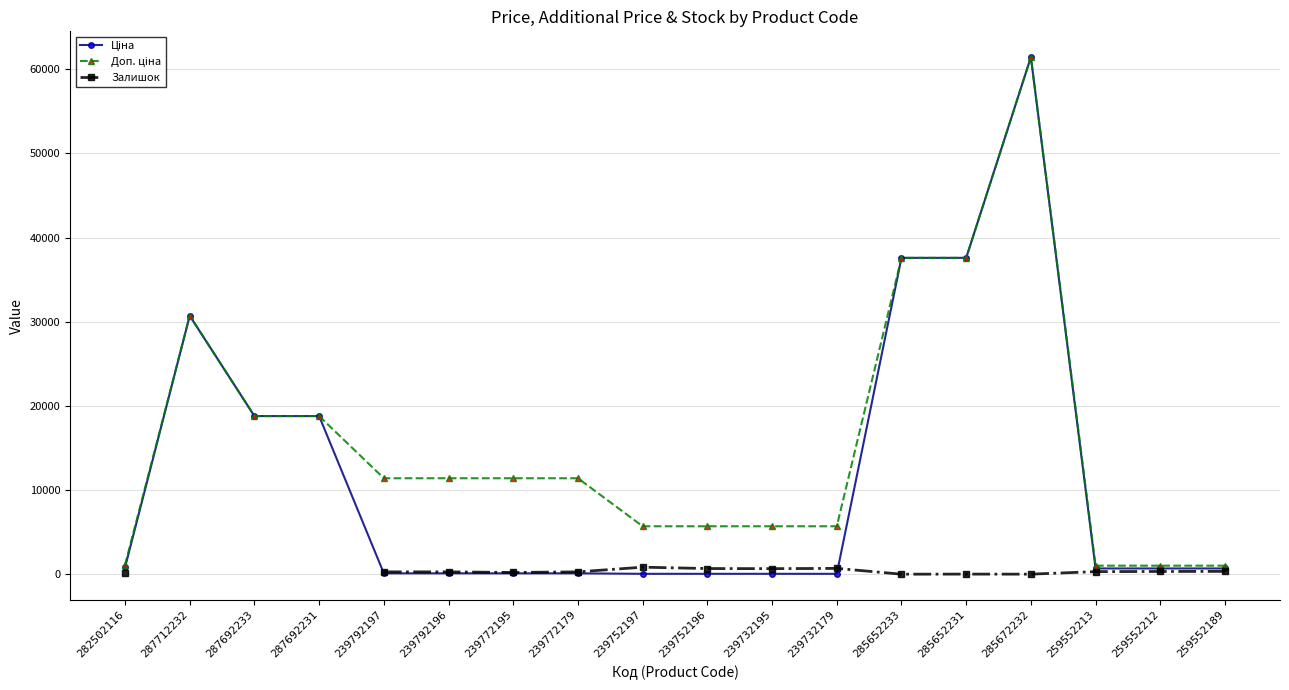

At which category is the sum across all series the highest?

285672232